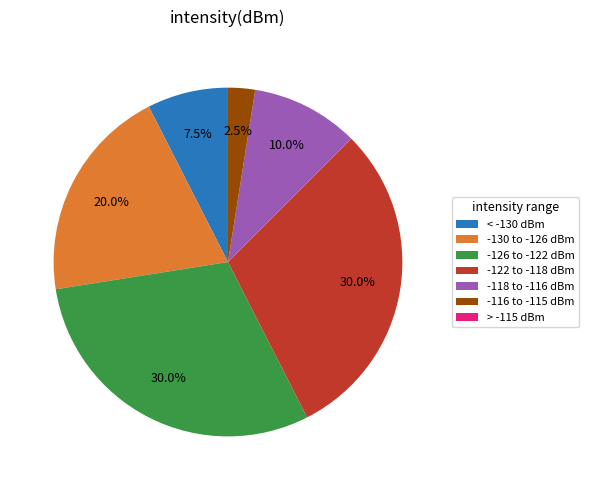

Combined, do -118 to -116 dBm and -122 to -118 dBm account for over 50%?

No